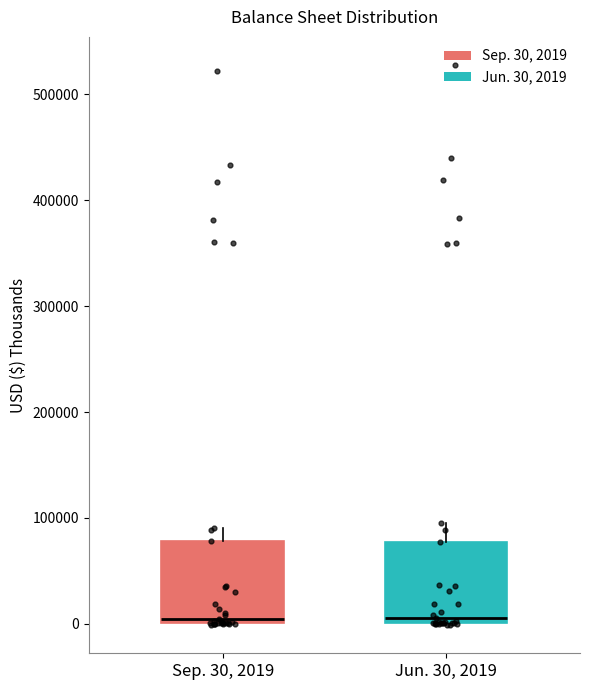

Where is the upper edge of the box for Sep. 30, 2019 on the y-axis? The values are not printed on the chart, so give them approximately, as read against the axis.

80000